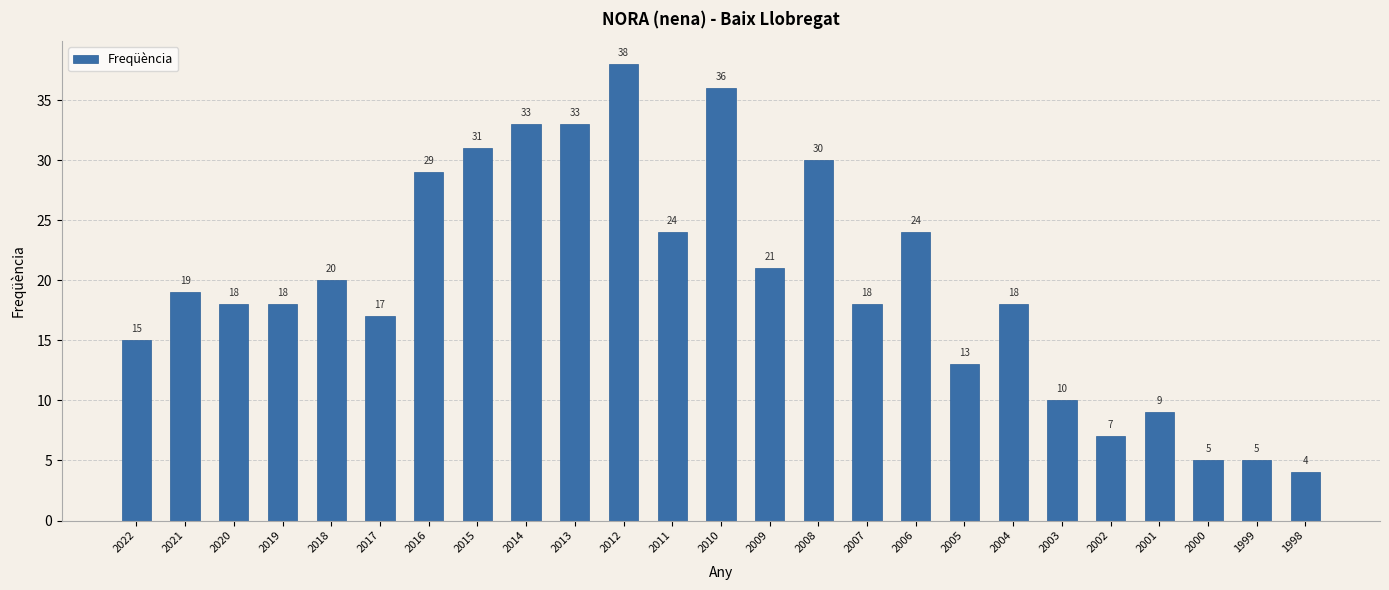

What is the value of the 16th bar from the left?

18